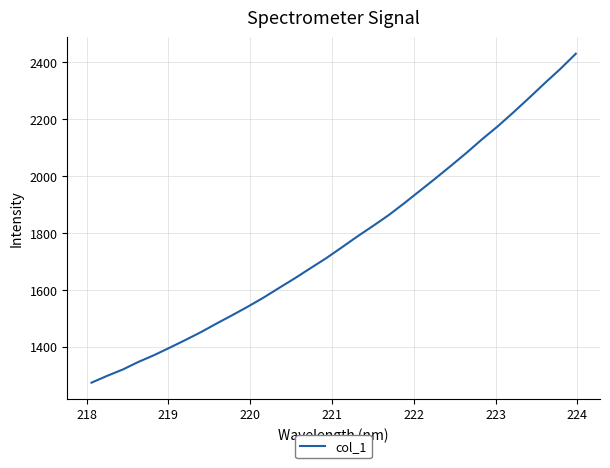

What is the difference between the maximum and minimum values?

1156.4